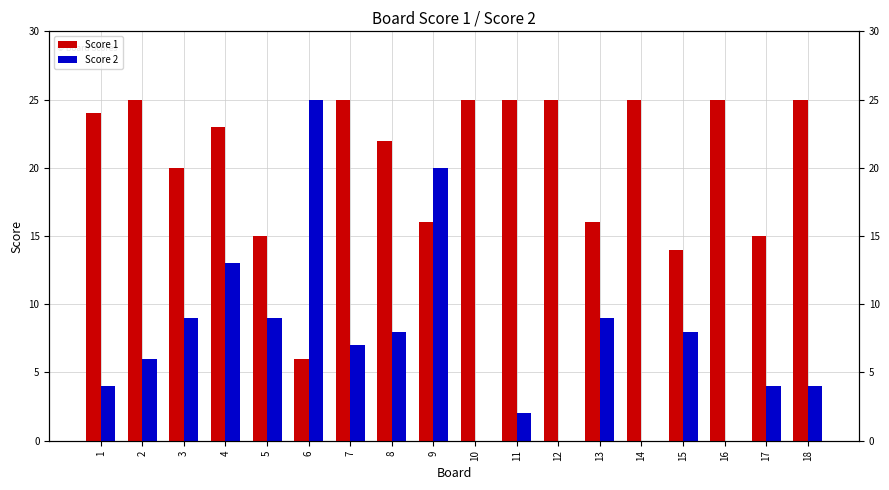

Is it true that Score 2 equals 8 at 15?

True